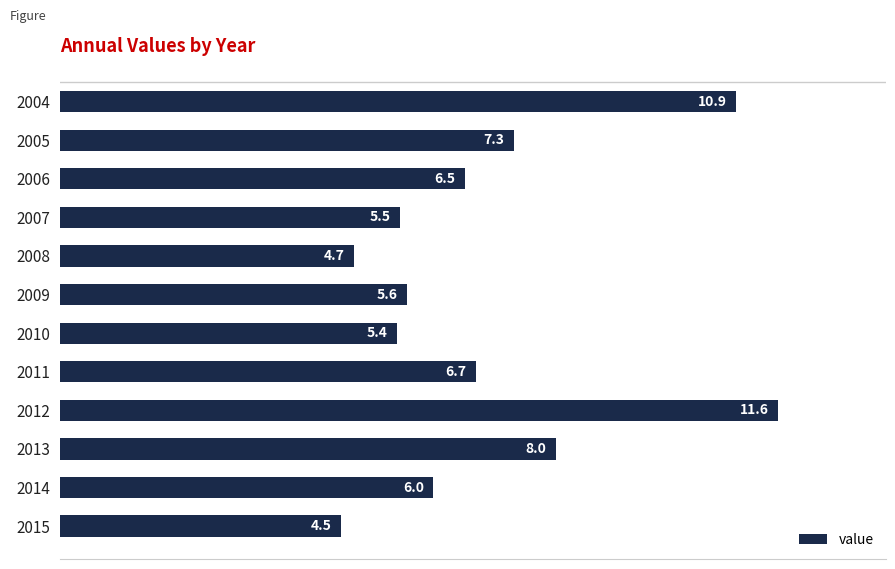

Count the number of values greater than 6.

7